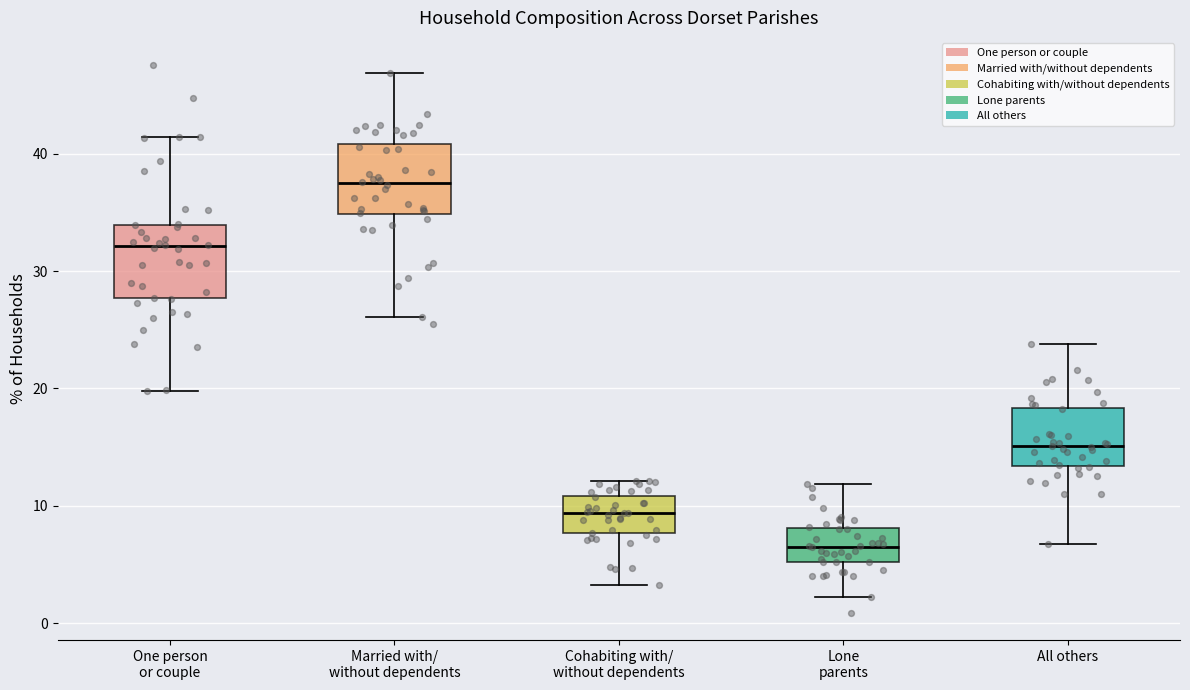

Reading left to right, transcribe this box plot: for each box, give where its median line is, the range the box spans, and where its two whiskers end, as read against the y-axis. The values are not printed on the chart, so give them approximately, as read against the axis.

One person or couple: median 32, box 28 to 34, whiskers 20 to 41
Married with/ without dependents: median 37, box 35 to 41, whiskers 26 to 47
Cohabiting with/ without dependents: median 9, box 8 to 11, whiskers 3 to 12
Lone parents: median 7, box 5 to 8, whiskers 2 to 12
All others: median 15, box 13 to 18, whiskers 7 to 24